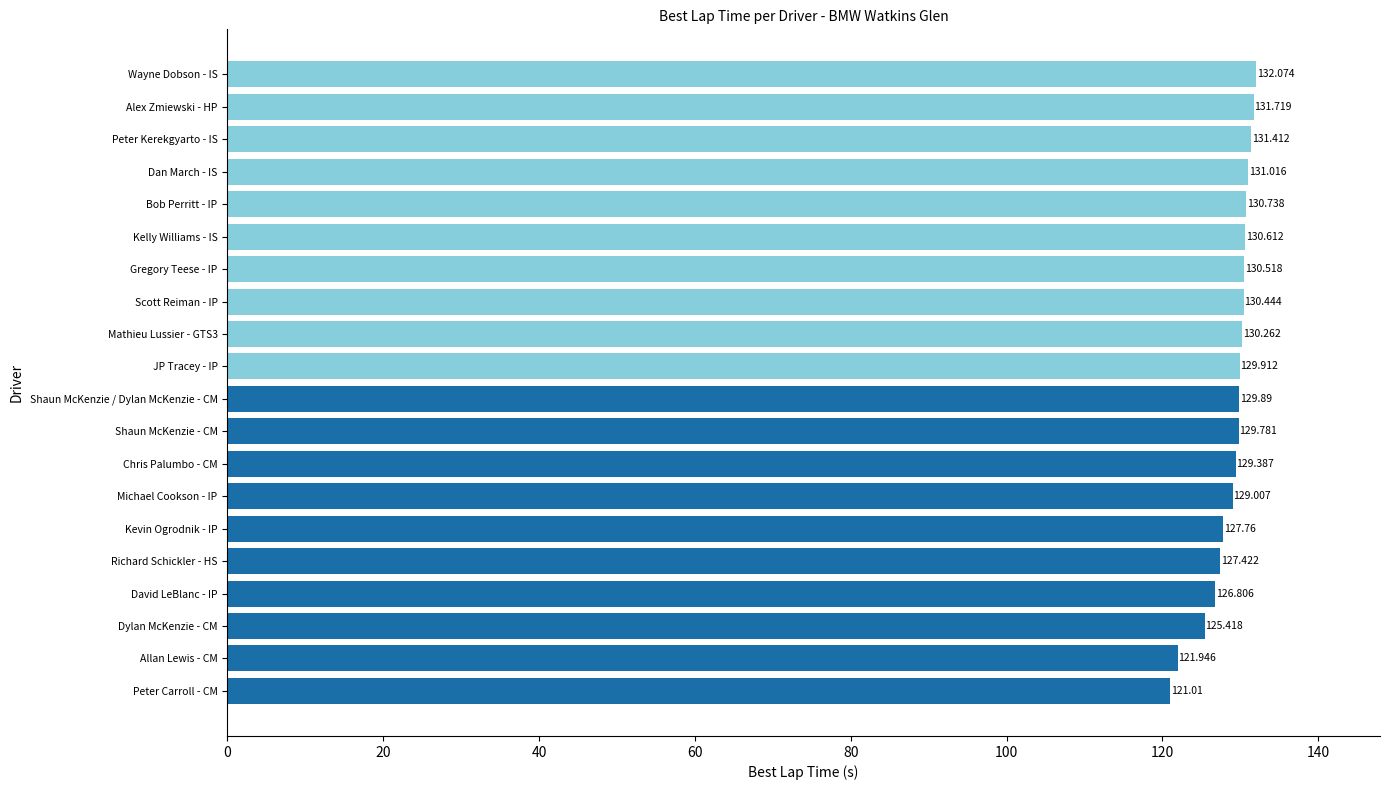

At which label is the value closest to 126?

Dylan McKenzie - CM